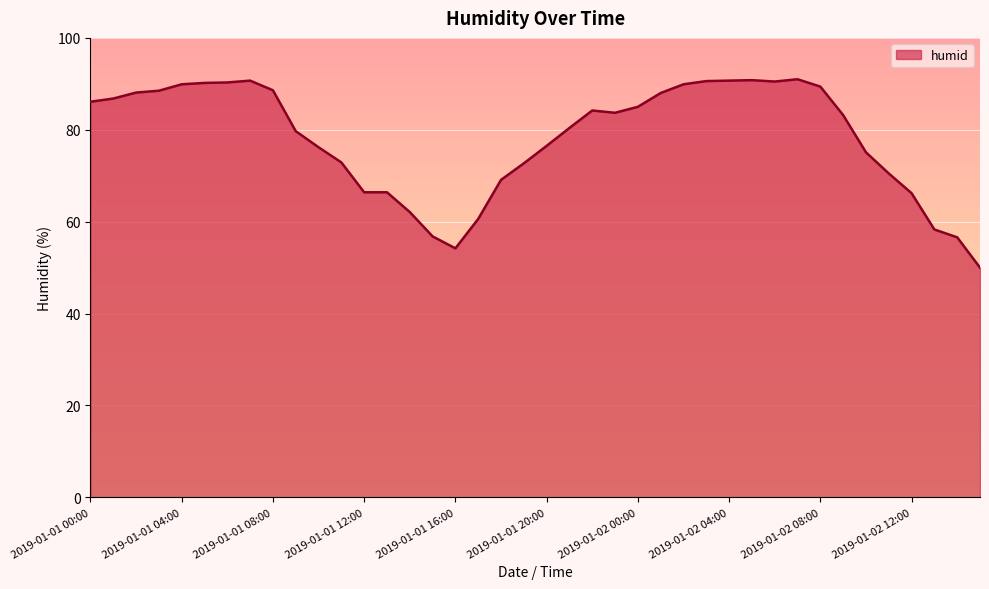

What is the difference between the maximum and minimum values?

41.0